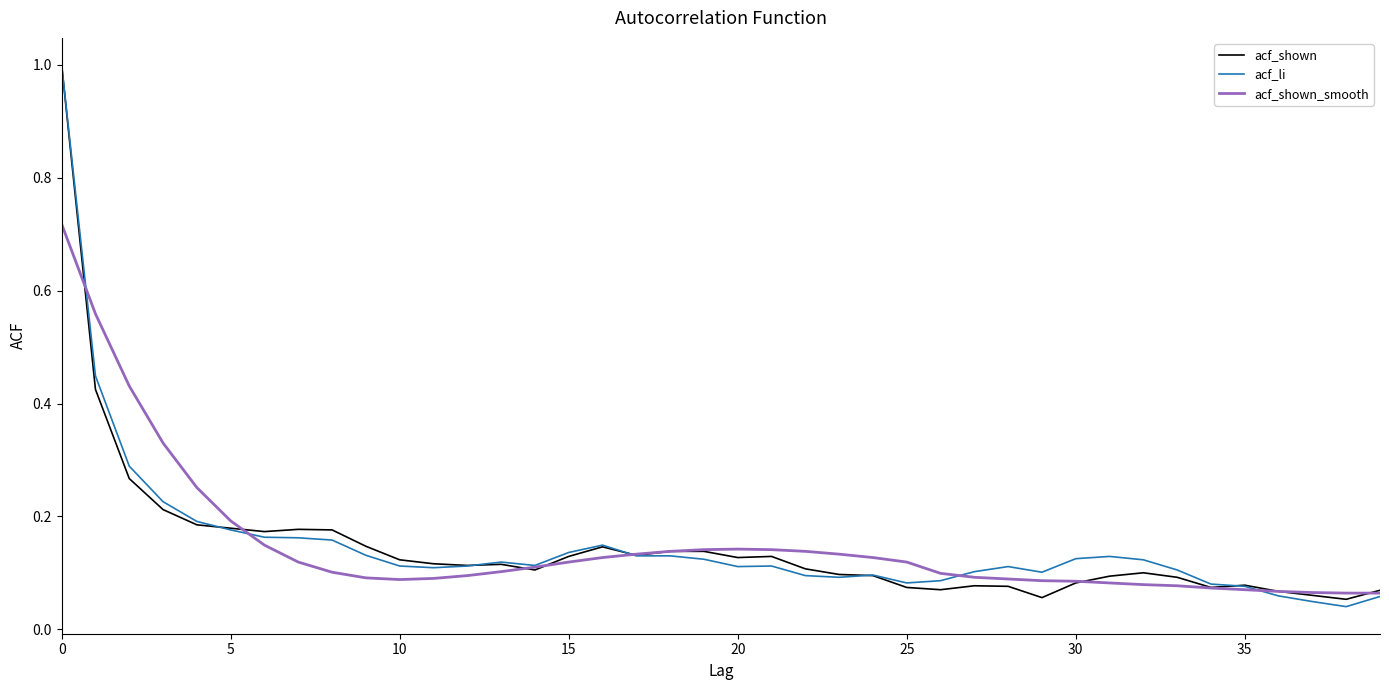

What is the maximum value shown in the chart?

1.0